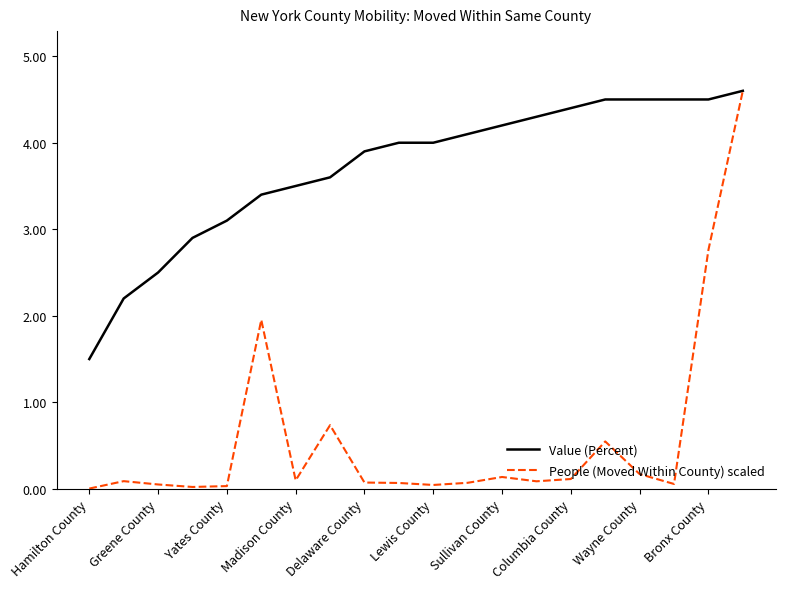

What is the highest value of the People (Moved Within County) scaled series?

4.6